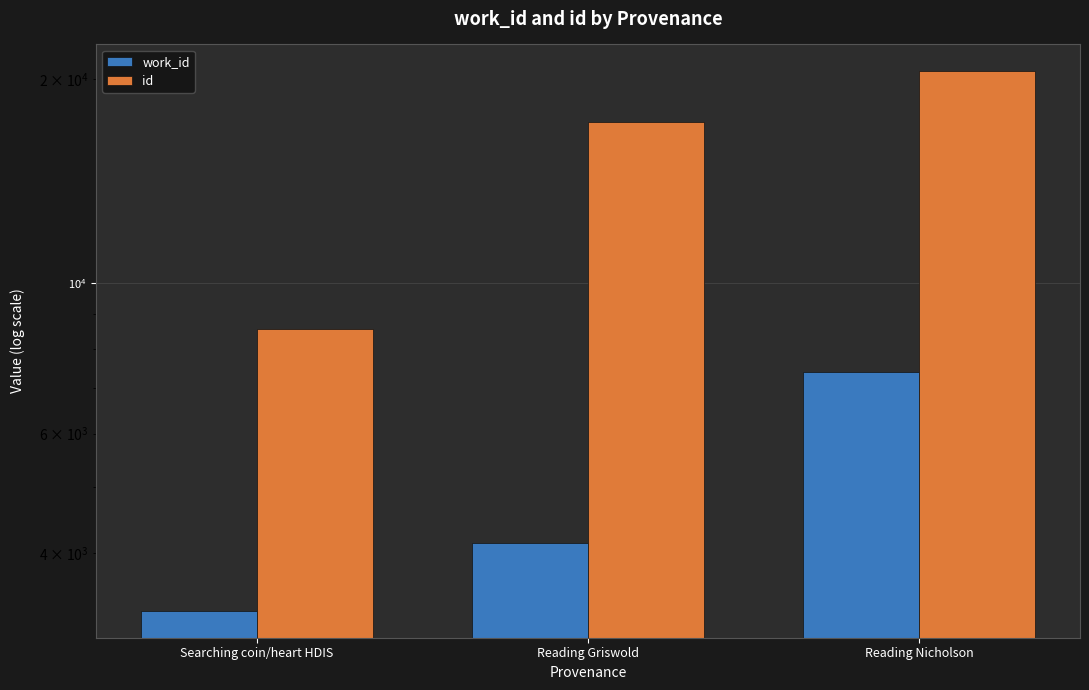

What is the difference between the maximum and minimum values in the id series?

11962